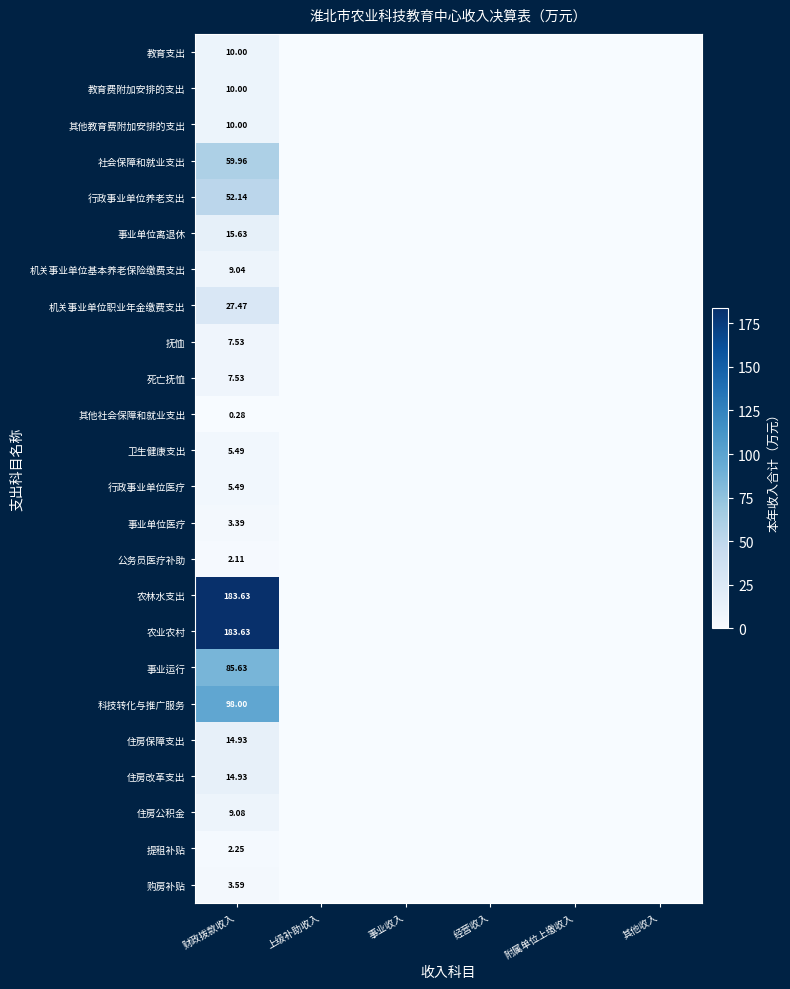

True or false: 其他教育费附加安排的支出 has a value of 5.0 at 事业收入.

False